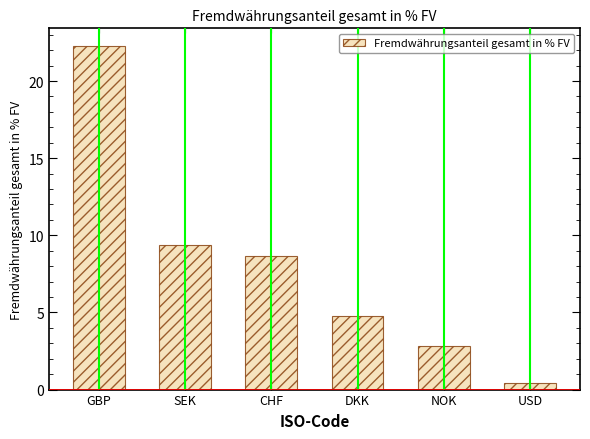

Where does the data first go above 8?

GBP